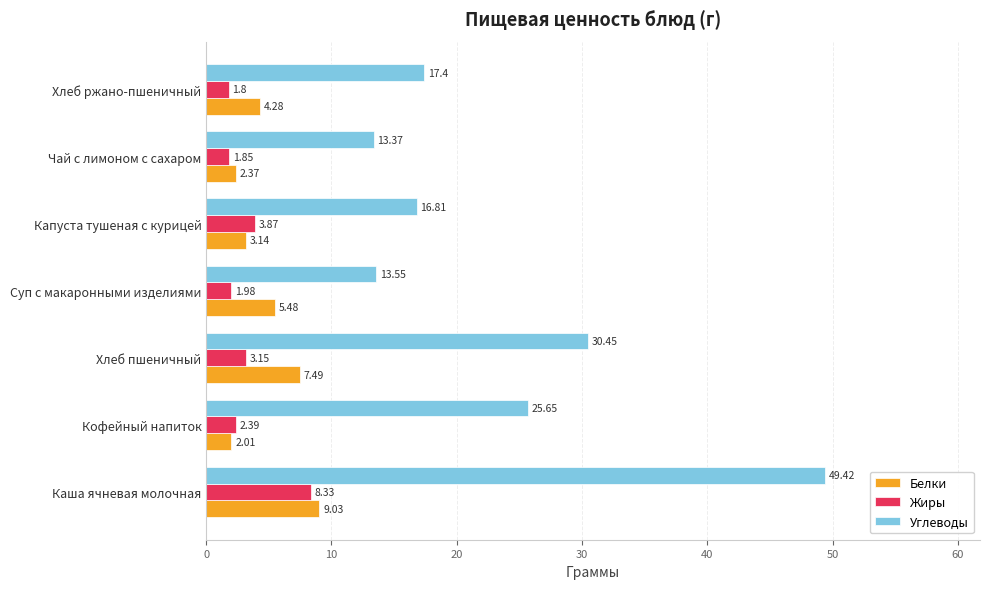

Which series has the widest spread of values?

Углеводы